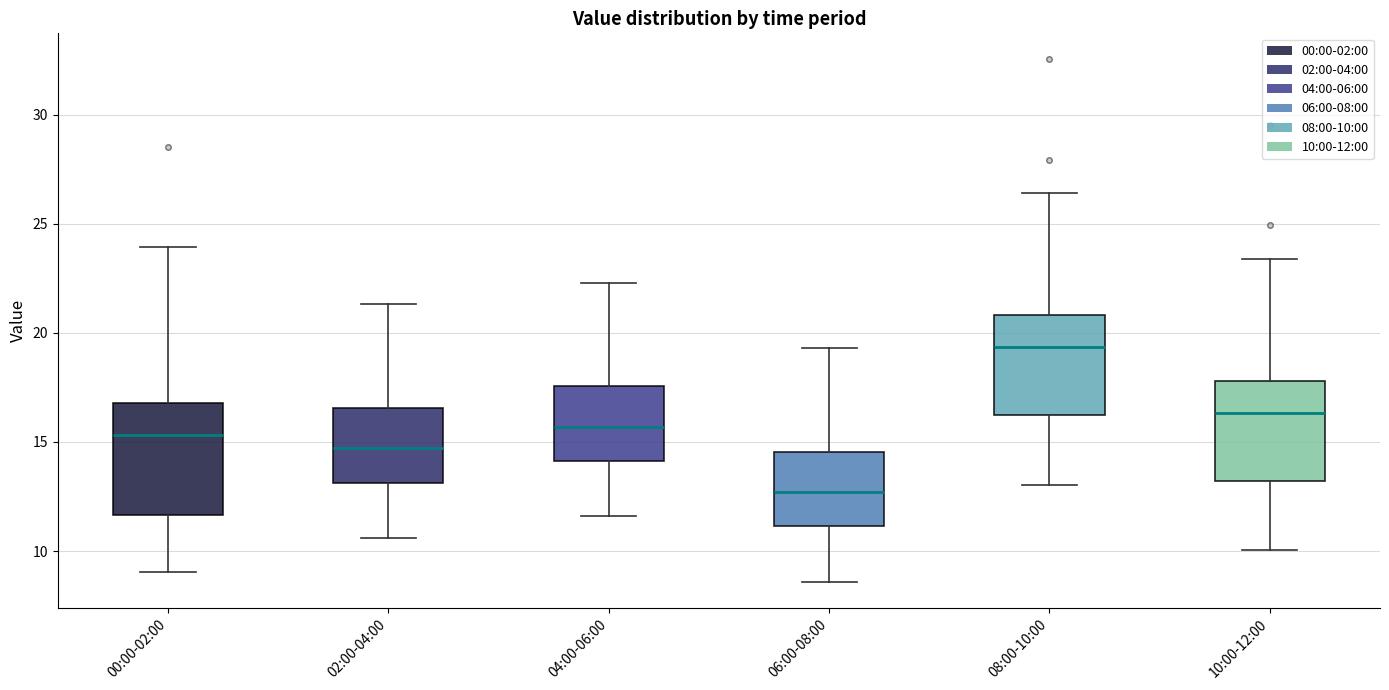

Which box is the tallest, from its lower edge to its upper edge?

00:00-02:00